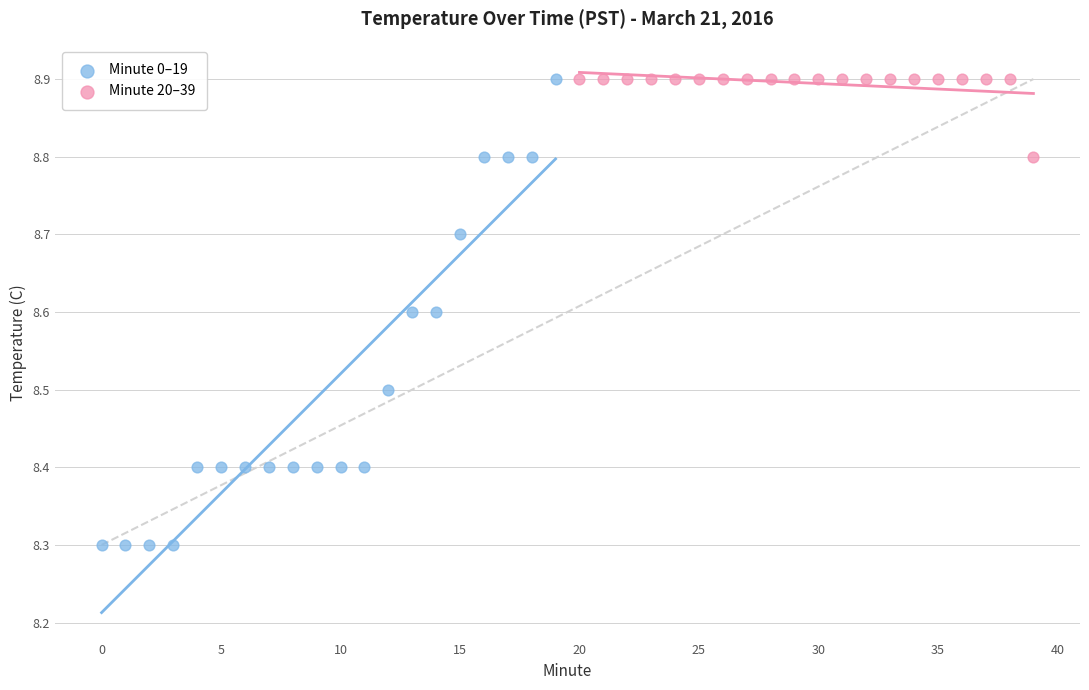

Which series has the largest Y range (max minus min)?

Minute 0–19